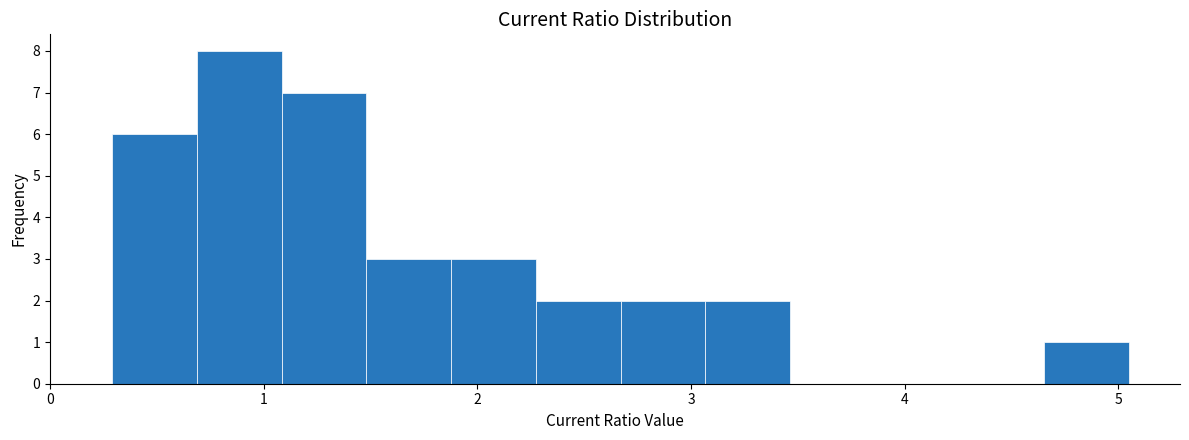

Around what value on the x-axis is the tallest bar? Give the approximate position of its centre, as read against the axis.

0.9